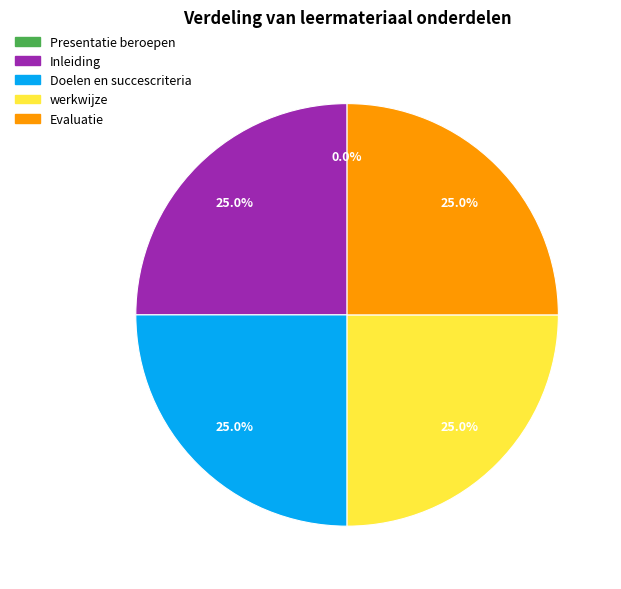

What percentage do werkwijze and Doelen en succescriteria together represent?

50.0%